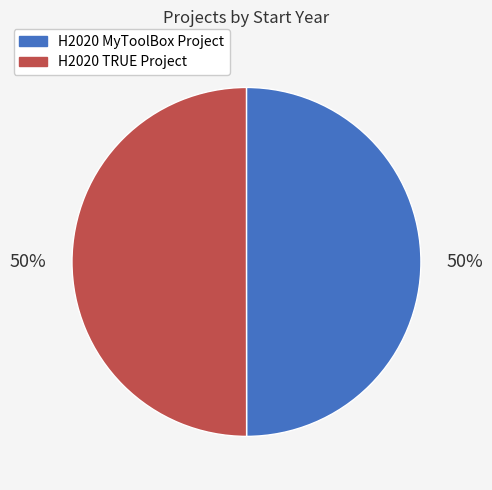

Approximately how many times larger is the value at H2020 TRUE Project compared to H2020 MyToolBox Project?

1.0